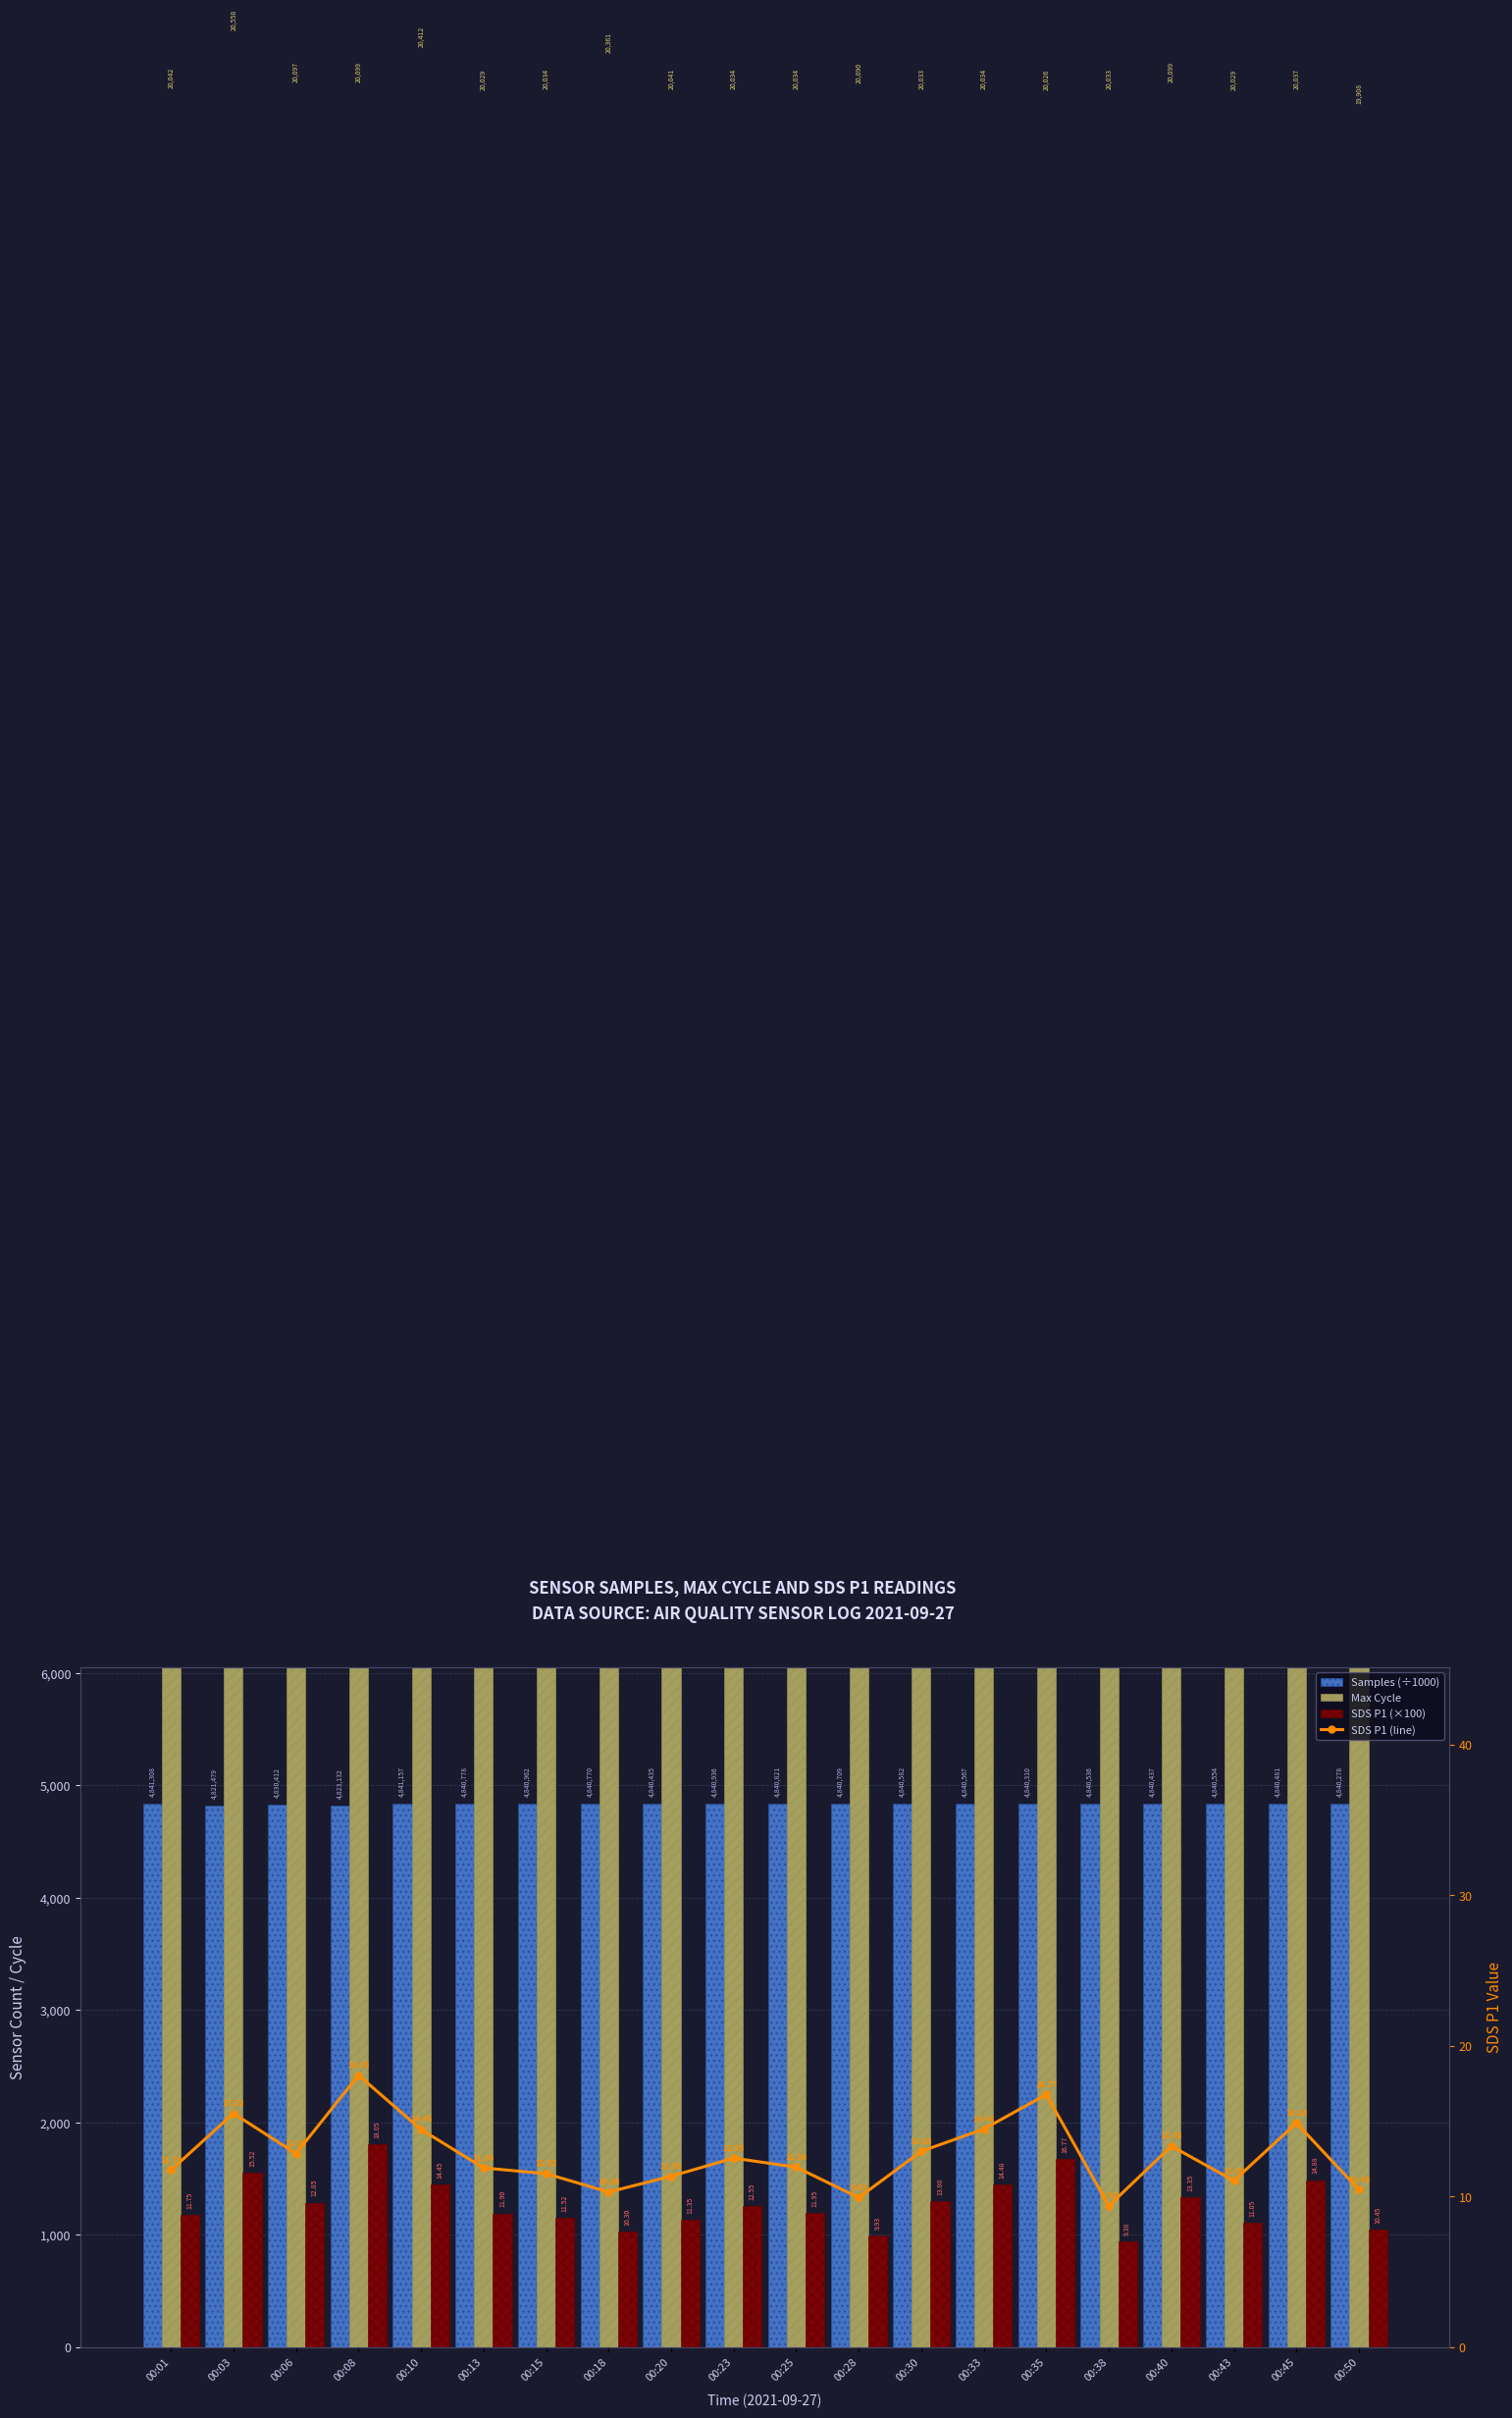

What are all the series names shown in the legend?

Samples (÷1000), Max Cycle, SDS P1 (×100), SDS P1 (line)